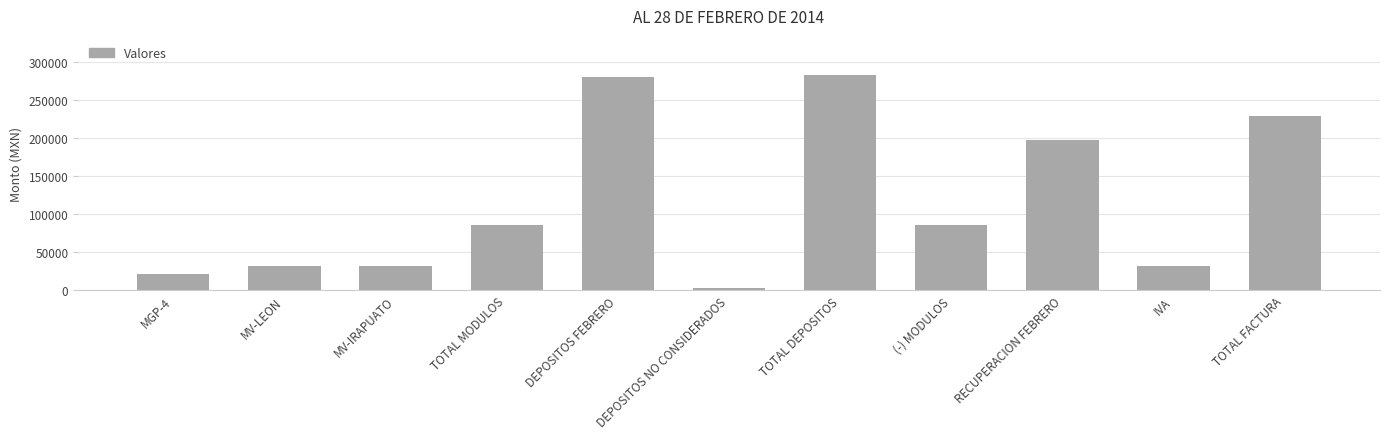

True or false: the data shows 143555.3 at (-) MODULOS.

False